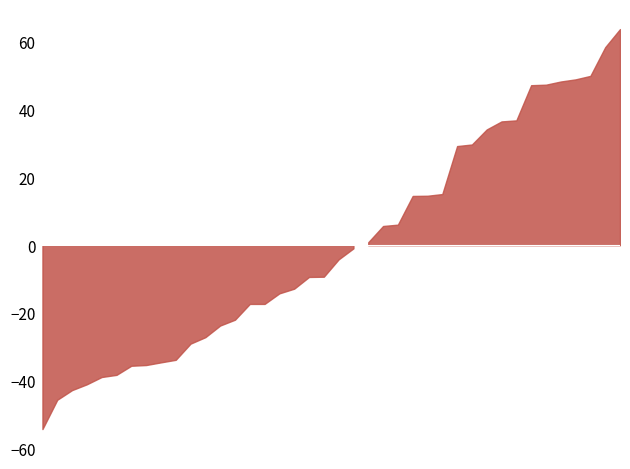

Is it true that the value at 5 is 30186.6?

False